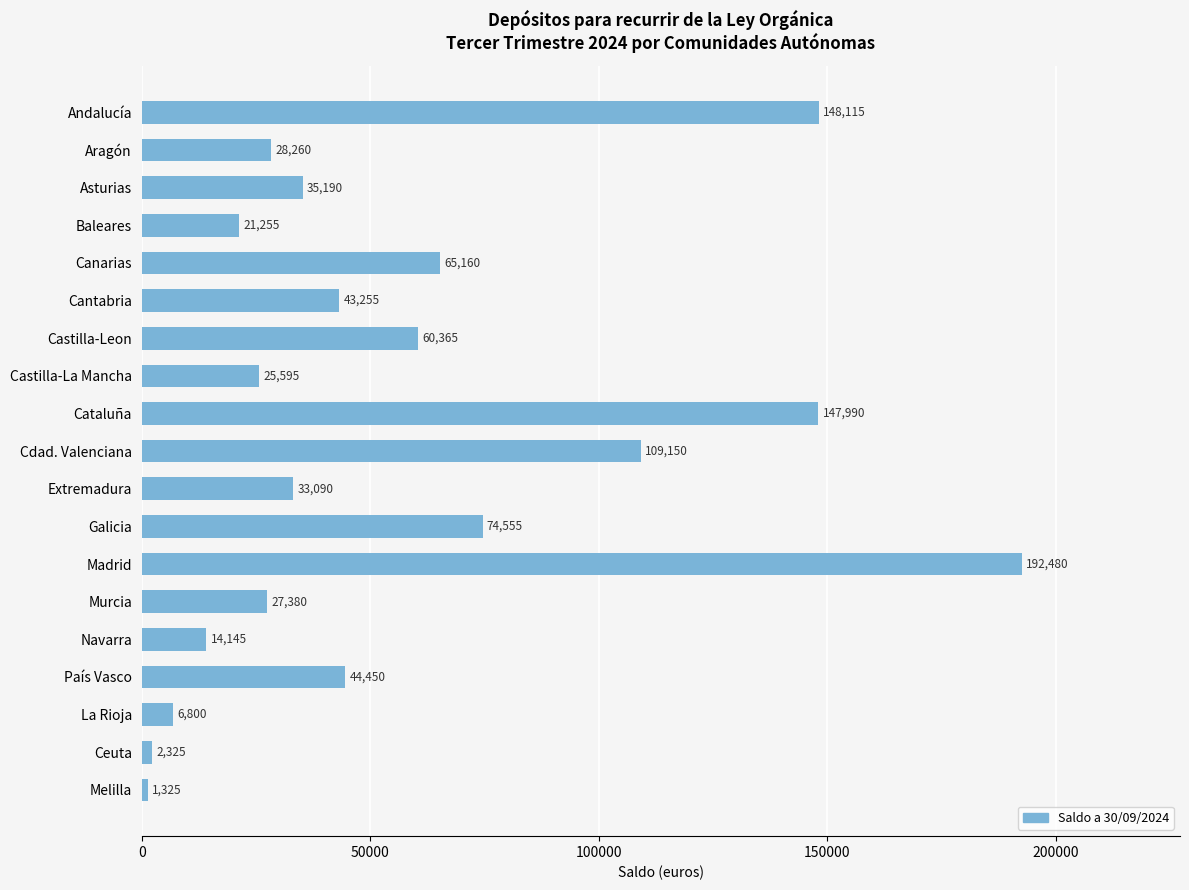

Where is the data nearest to the value 96902?

Cdad. Valenciana